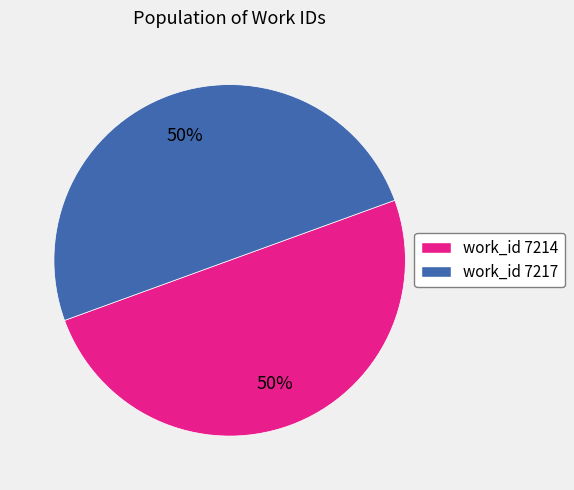

How many segments does this pie chart have?

2